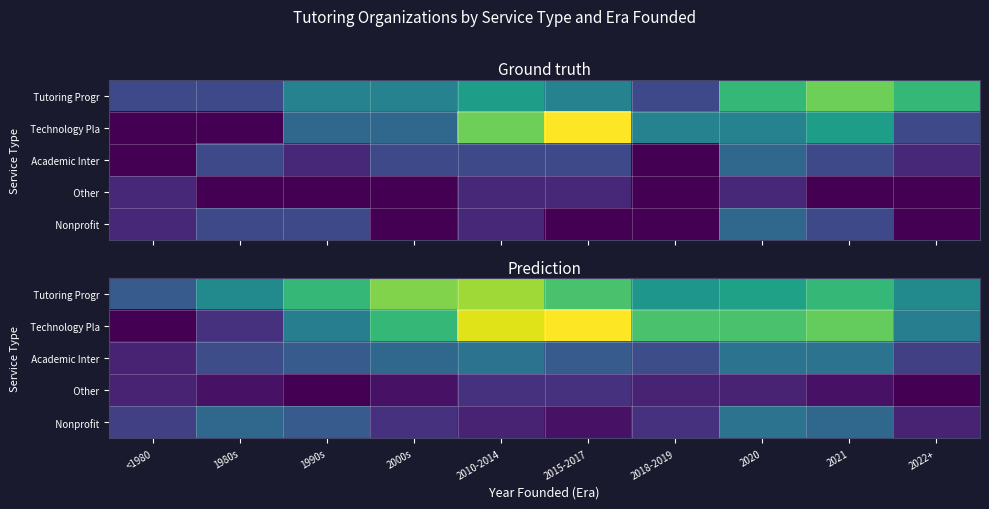

What is the sum of all Other values?

3.8